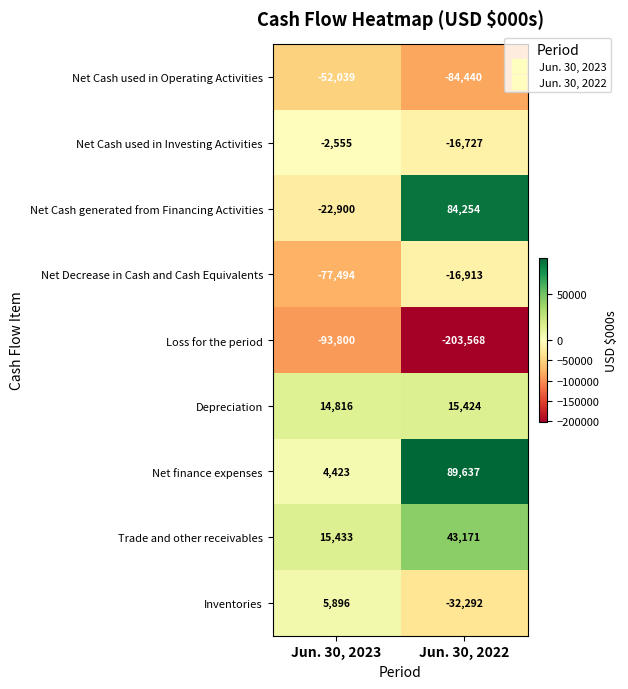

How many data points does each series have?

2